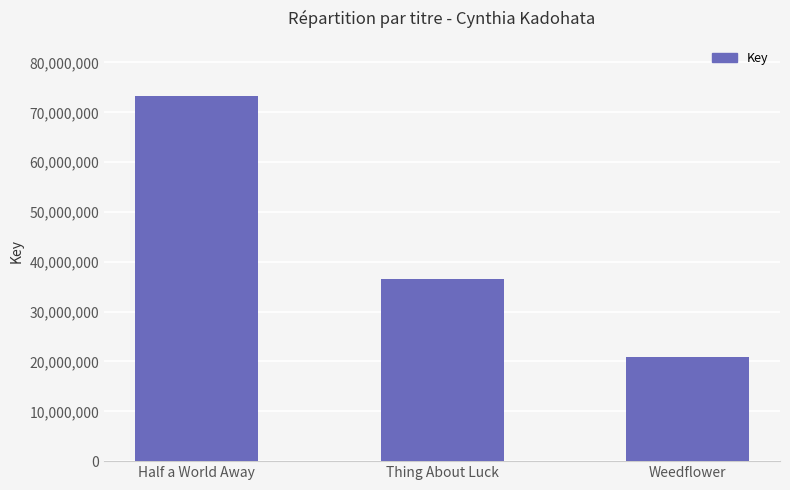

Approximately how many times larger is the value at Half a World Away compared to Thing About Luck?

2.0